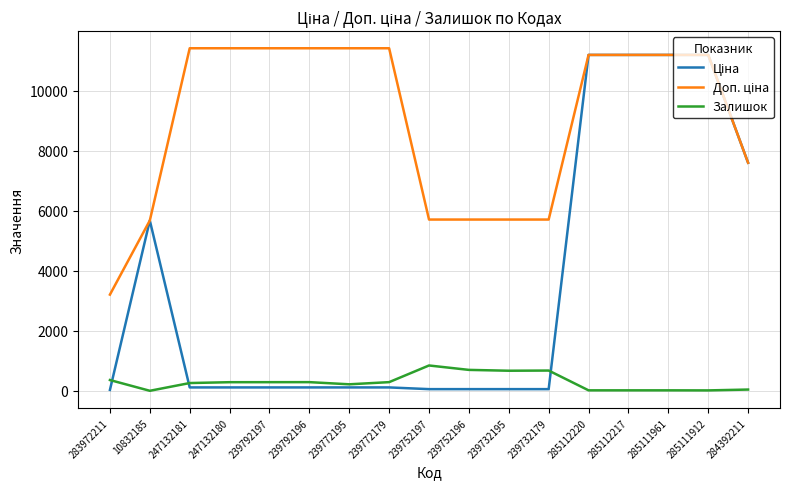

True or false: Залишок has a value of 218.0 at 239772195.

True